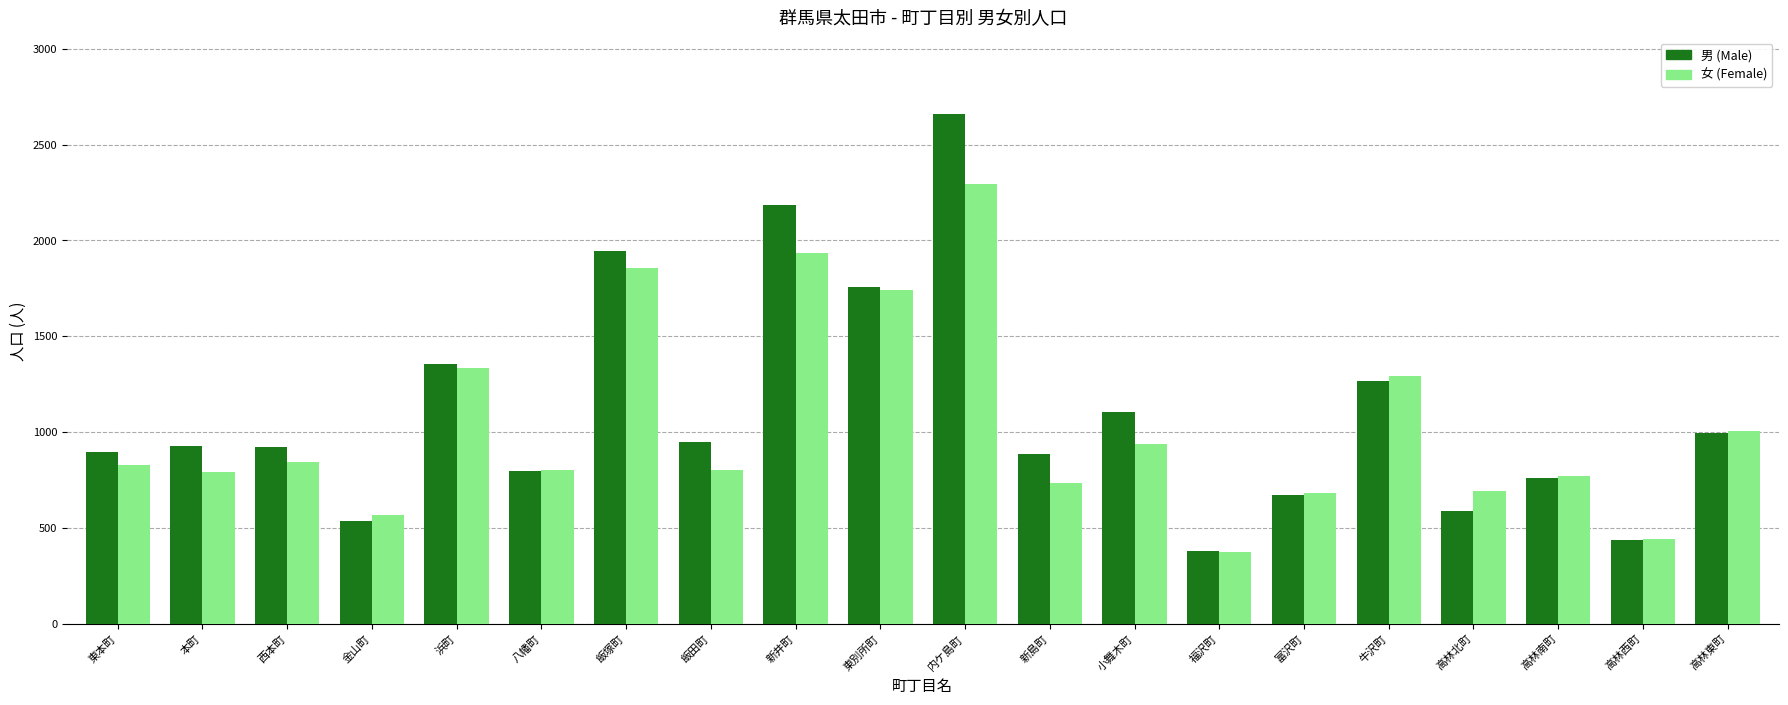

Where is 男 (Male) nearest to the value 1519?

浜町